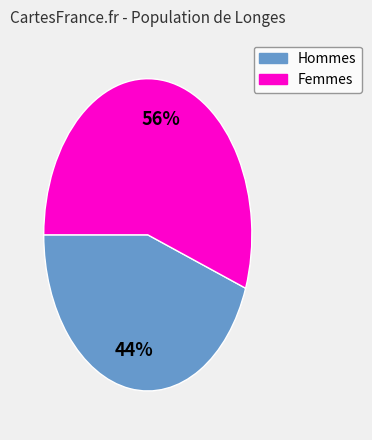

How many segments does this pie chart have?

2